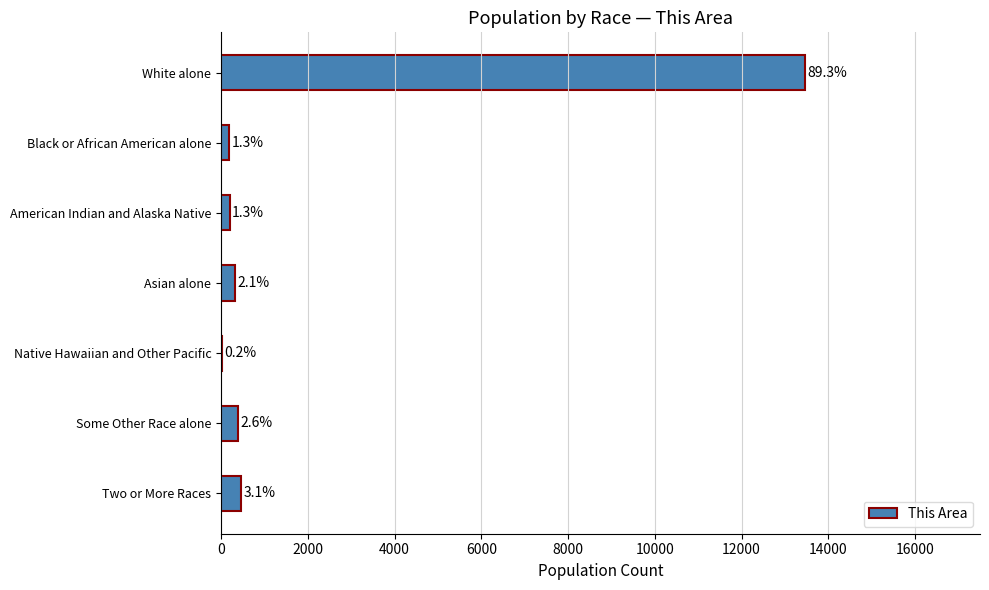

Are the bars horizontal?

Yes